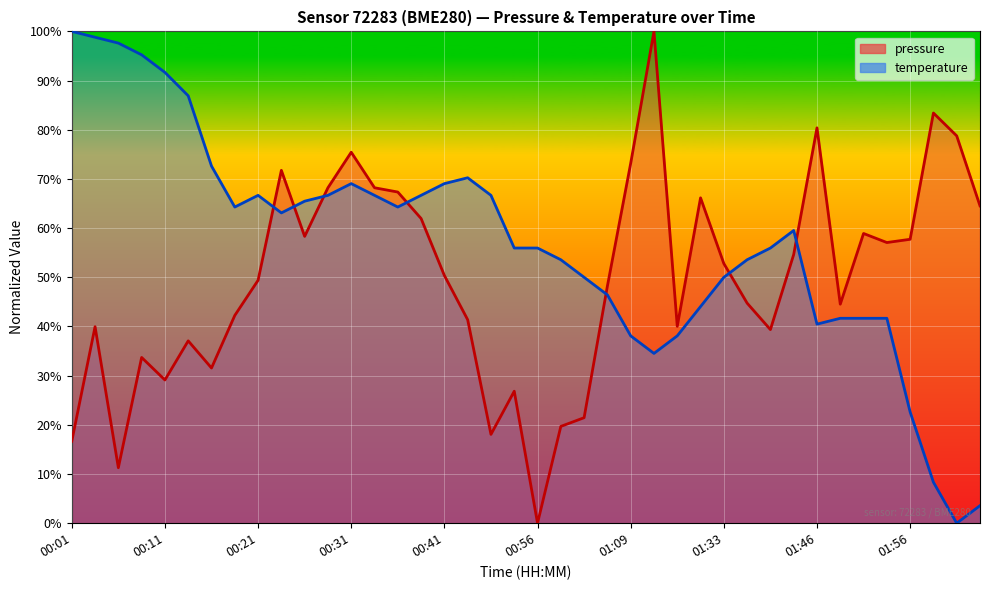

What is the spread (max minus min) of values at 02:04?

61.0